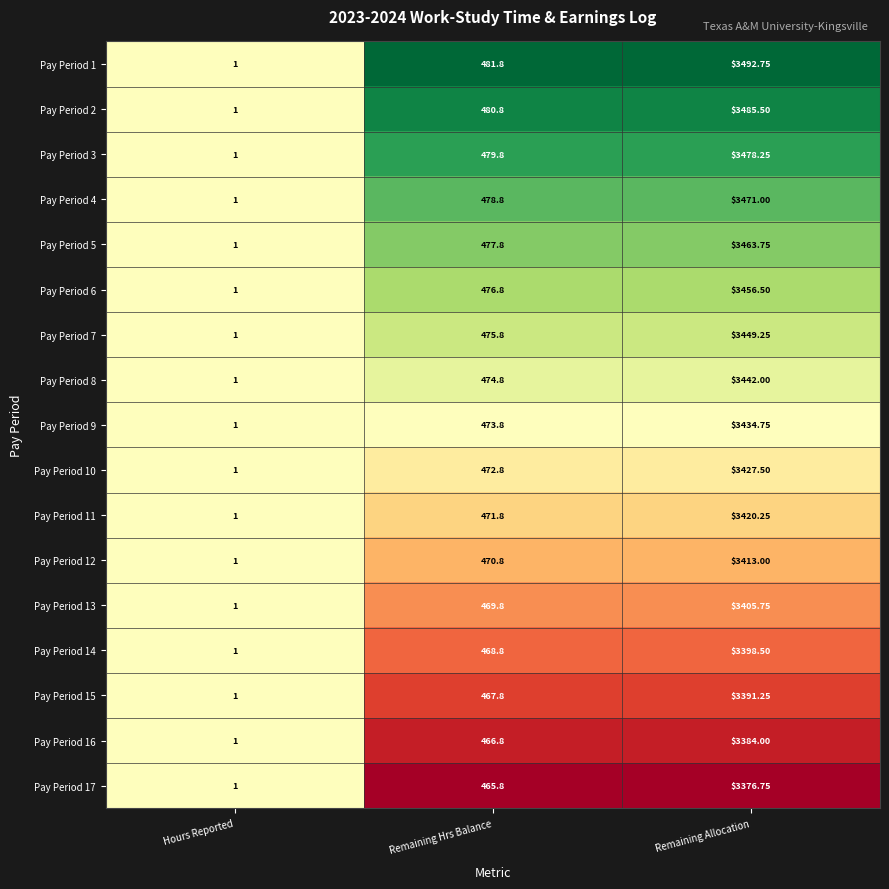

Is the value of Pay Period 1 at Remaining Hrs Balance greater than the value of Pay Period 15 at Remaining Allocation?

No